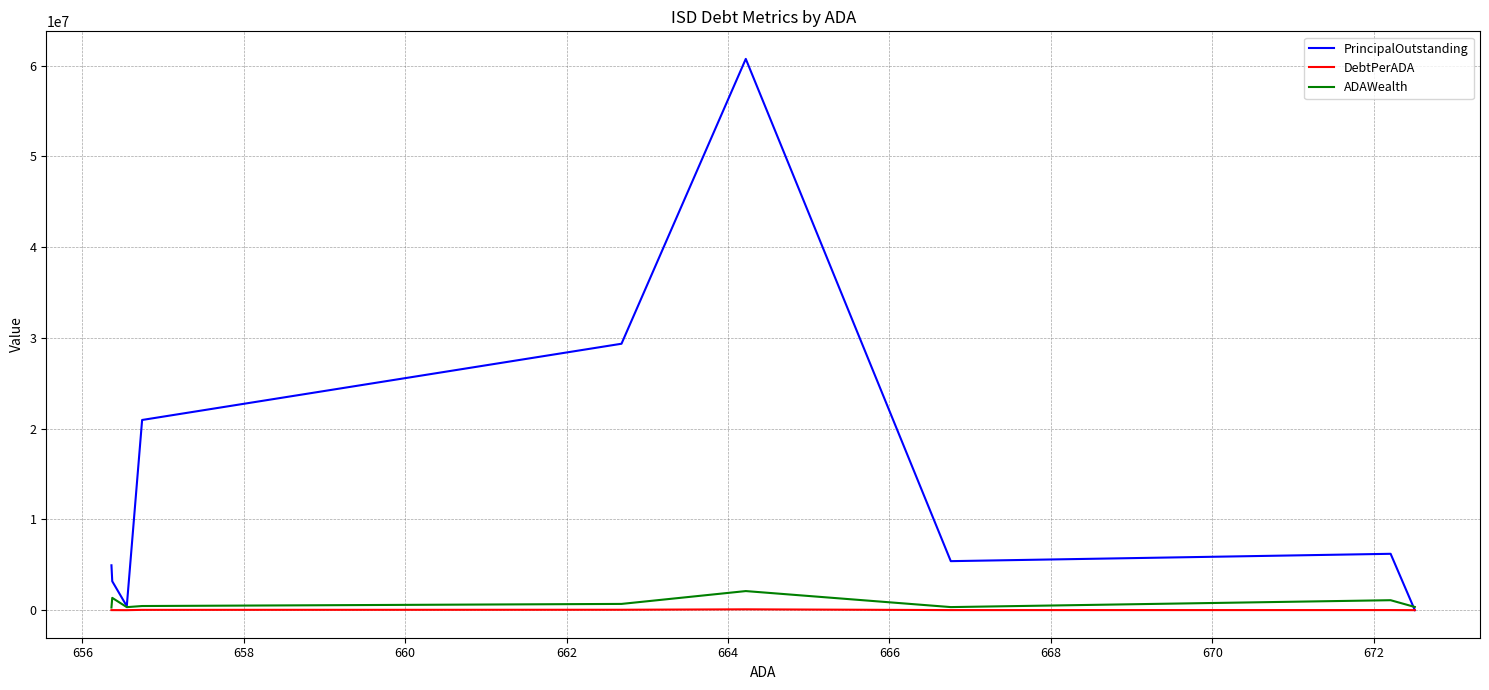

True or false: PrincipalOutstanding and ADAWealth intersect in this chart.

True